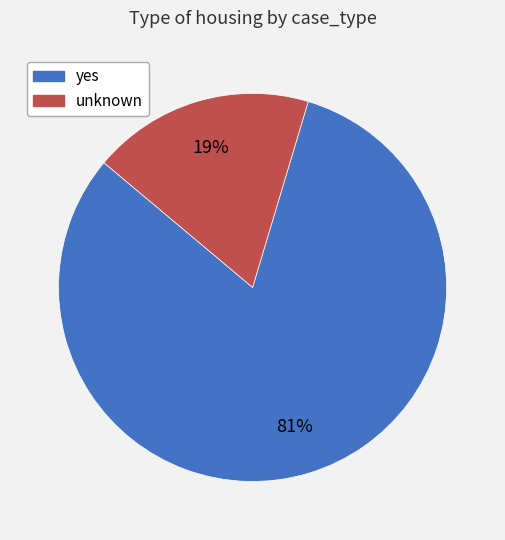

Which slice is the largest?

yes